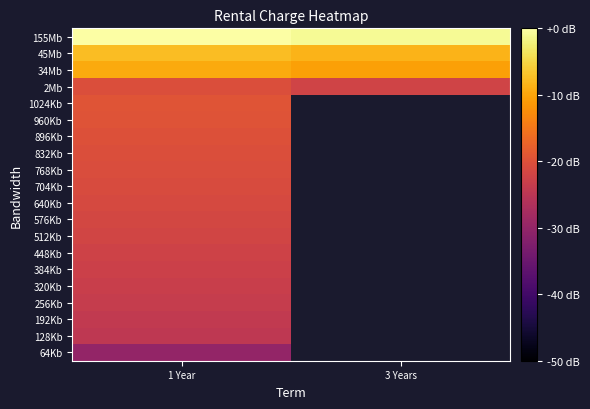

Between 1 Year and 3 Years, which is larger?

3 Years